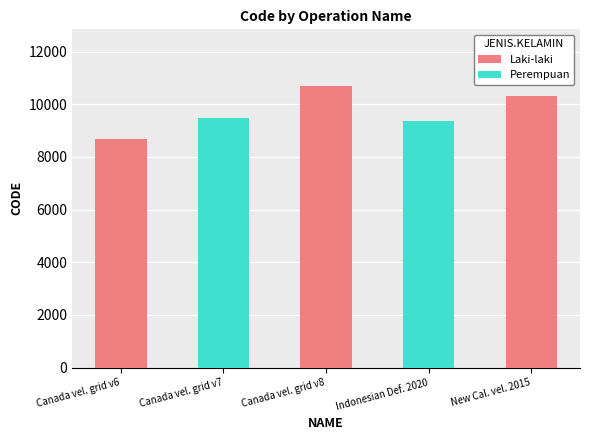

Reading left to right, what are all the values shown in this chart?

8676	9483	10707	9375	10323